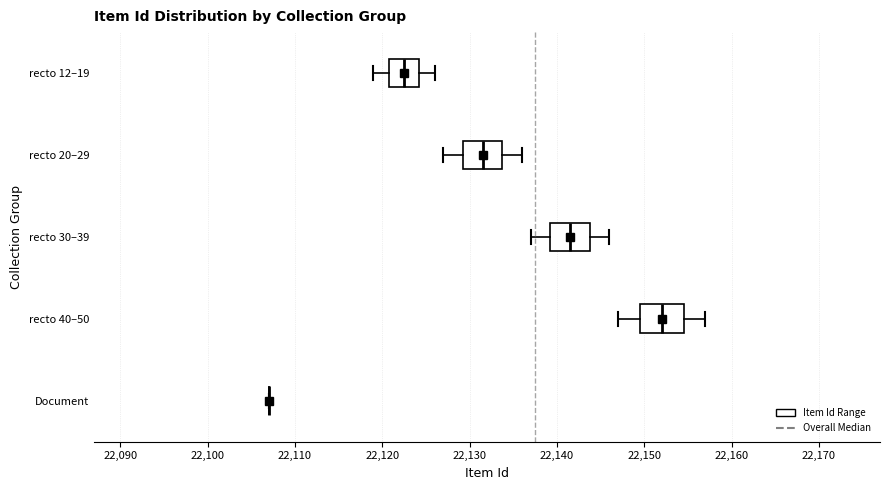

Reading bottom to top, transcribe this box plot: for each box, give where its median line is, the range the box spans, and where its two whiskers end, as read against the x-axis. The values are not printed on the chart, so give them approximately, as read against the axis.

Document: box collapsed to a line at 22107, whiskers 22107 to 22107
recto 40–50: median 22152, box 22150 to 22155, whiskers 22147 to 22157
recto 30–39: median 22142, box 22139 to 22144, whiskers 22137 to 22146
recto 20–29: median 22132, box 22129 to 22134, whiskers 22127 to 22136
recto 12–19: median 22123, box 22121 to 22124, whiskers 22119 to 22126